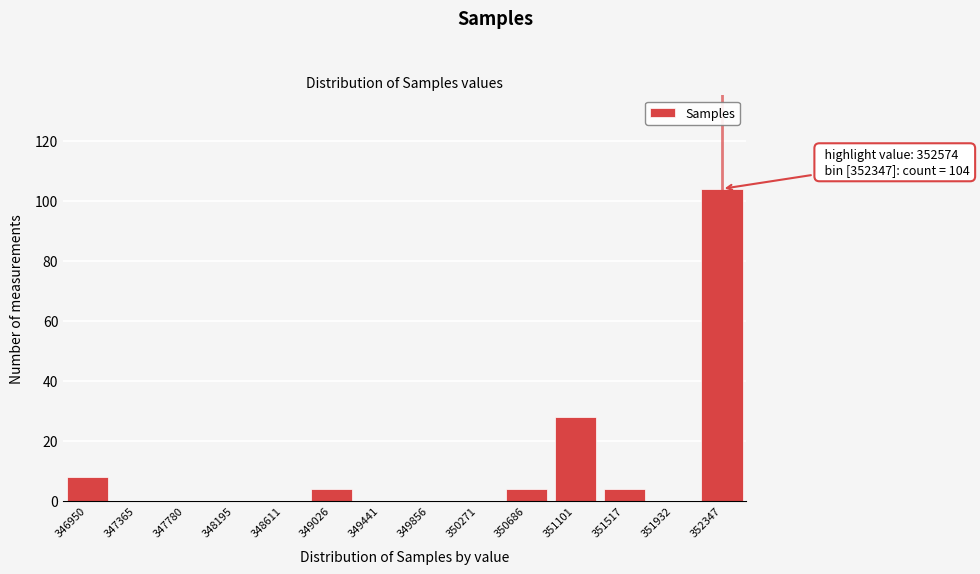

Reading right to left, transcribe all the data shown in this chart.

352347=104	351932=0	351517=4	351101=28	350686=4	350271=0	349856=0	349441=0	349026=4	348611=0	348195=0	347780=0	347365=0	346950=8